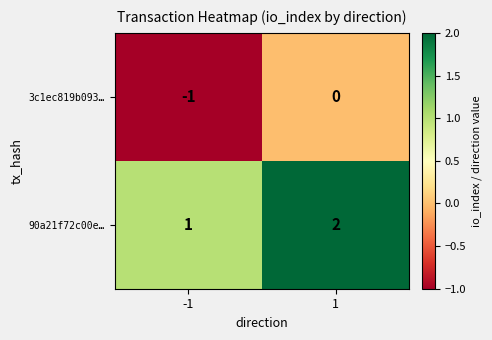

Reading right to left, extract all data points from this chart.

3c1ec819b093…: 1=0	-1=-1
90a21f72c00e…: 1=2	-1=1